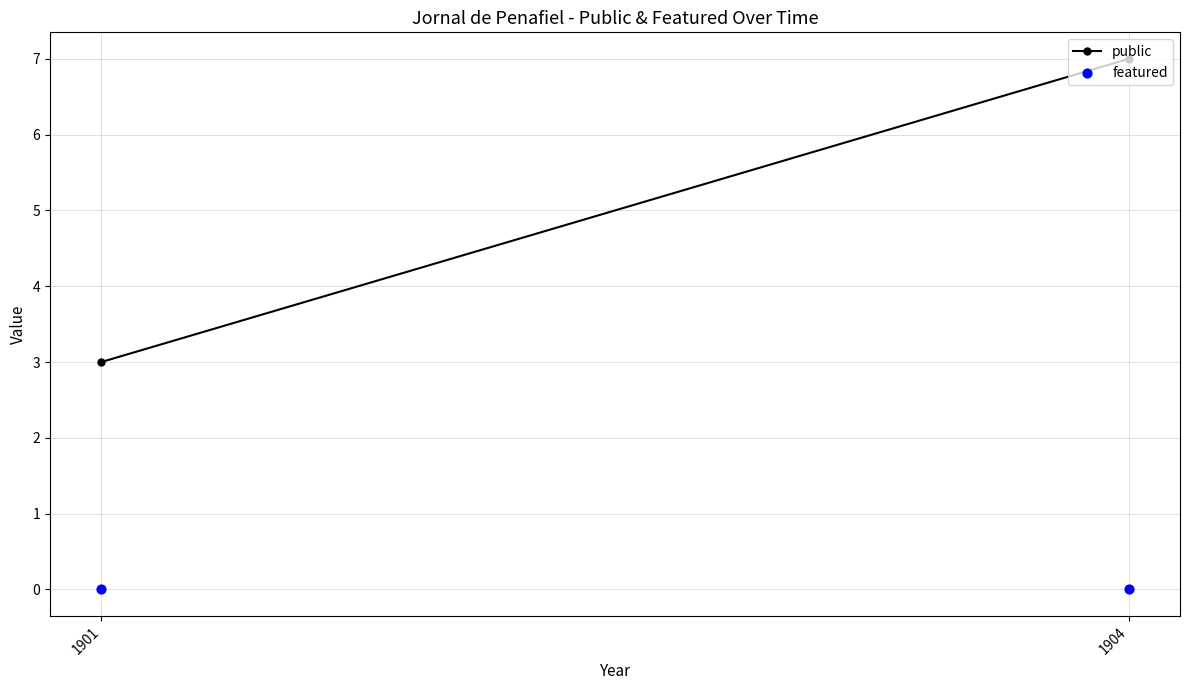

Which series has the widest spread of Y values?

public